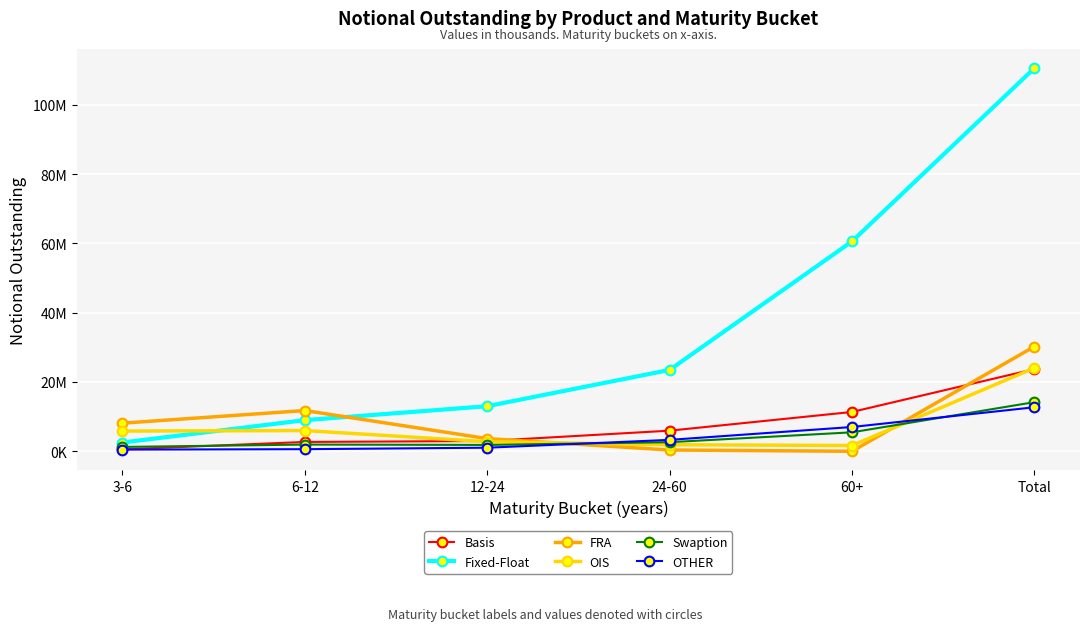

Reading right to left, list all the values displayed in this chart.

Basis: 23715729	11347623	5951126	2967106	2695952	551896
Fixed-Float: 110538496	60559397	23475019	13011556	8984960	2535819
FRA: 30233187	3052	374527	3660022	11755194	8117961
OIS: 24047788	1670028	1896960	2769780	5985010	5839135
Swaption: 14180877	5475070	2624571	1835269	1942212	1258311
OTHER: 12704883	7007095	3293962	1036342	609042	490421